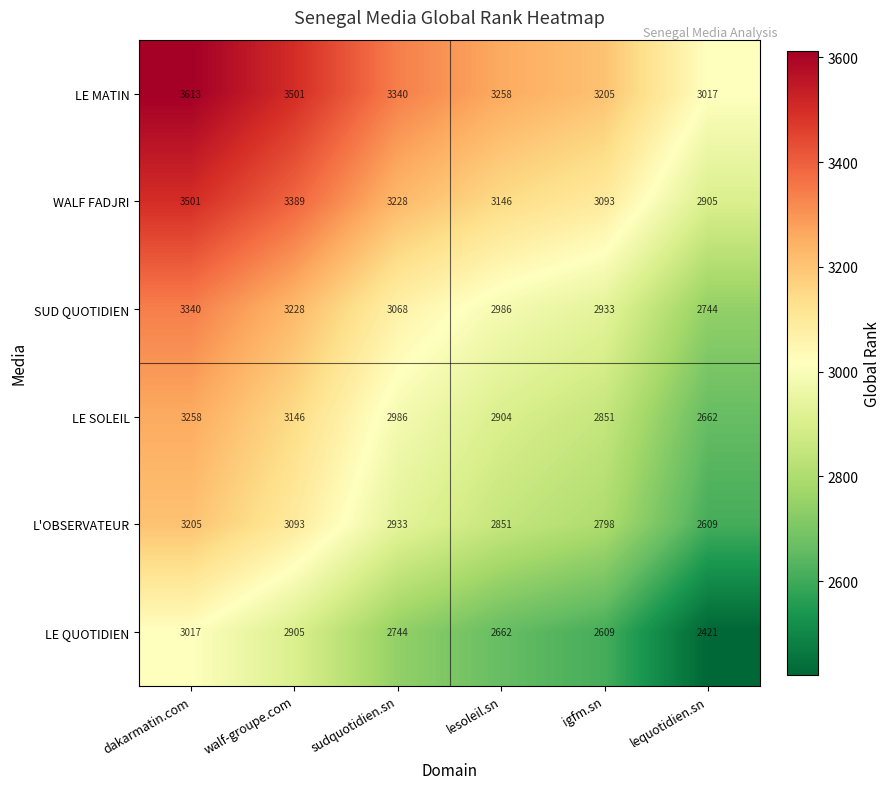

The L'OBSERVATEUR series shows 1860 at lesoleil.sn. True or false?

False